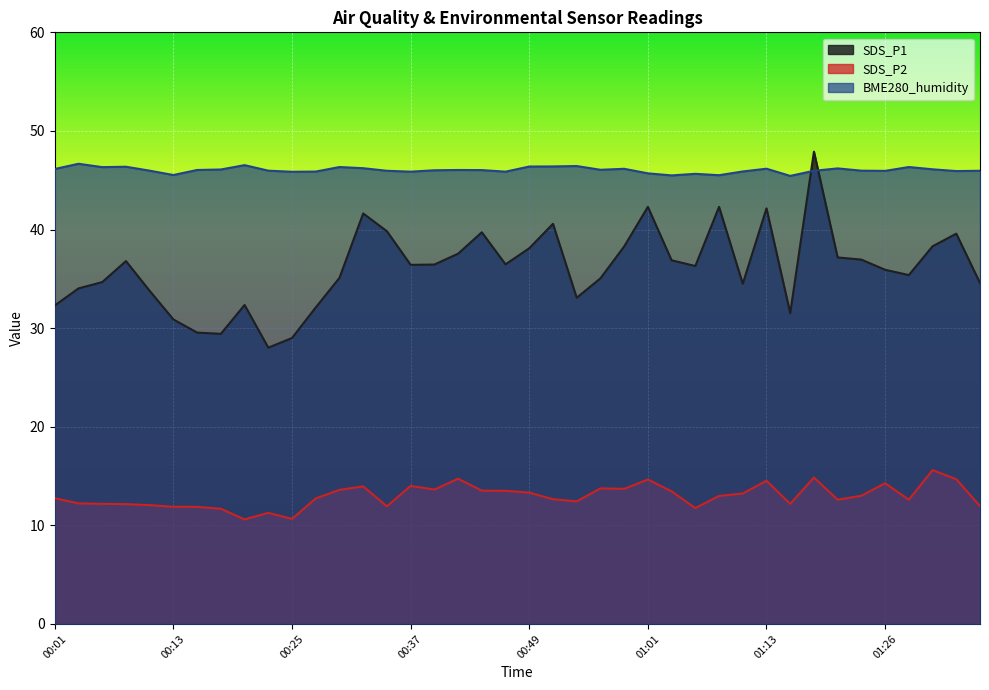

What is the value of the BME280_humidity point at the 31st from the left?

46.2